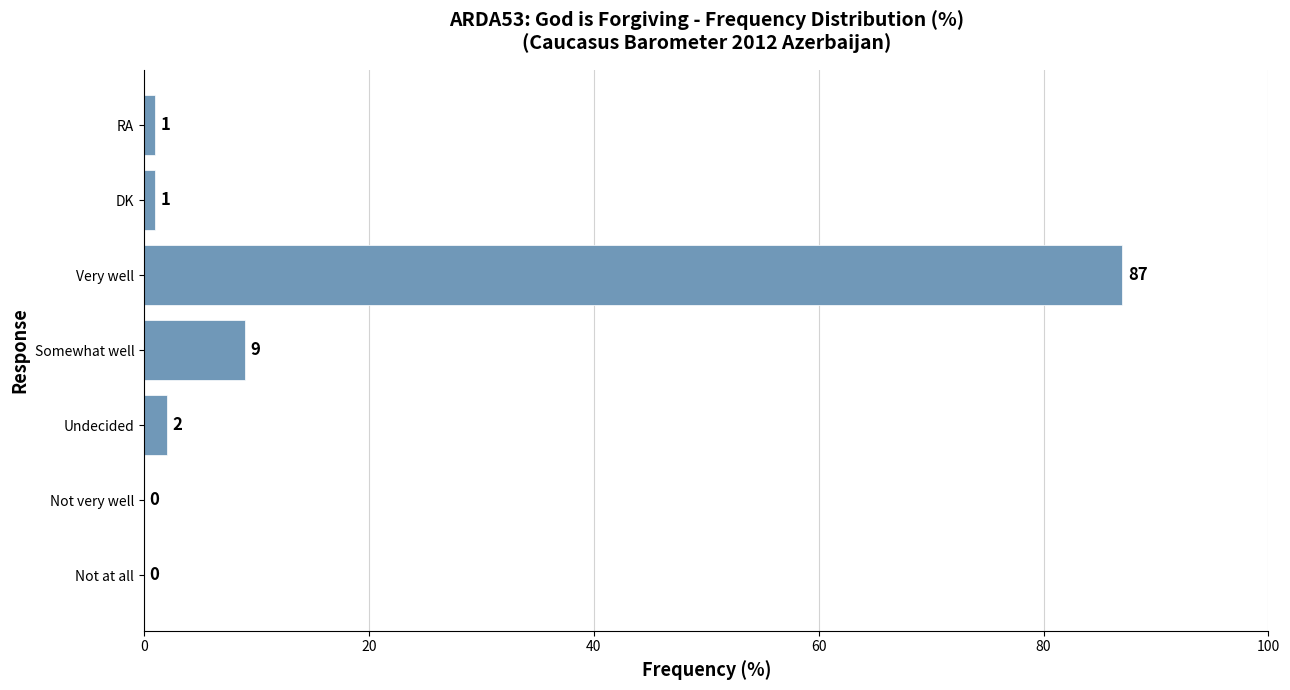

Which category has the highest value across all series?

Very well